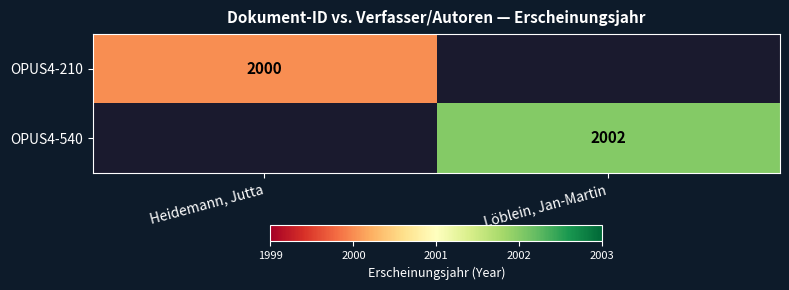

At how many categories does at least one series exceed 80?

2